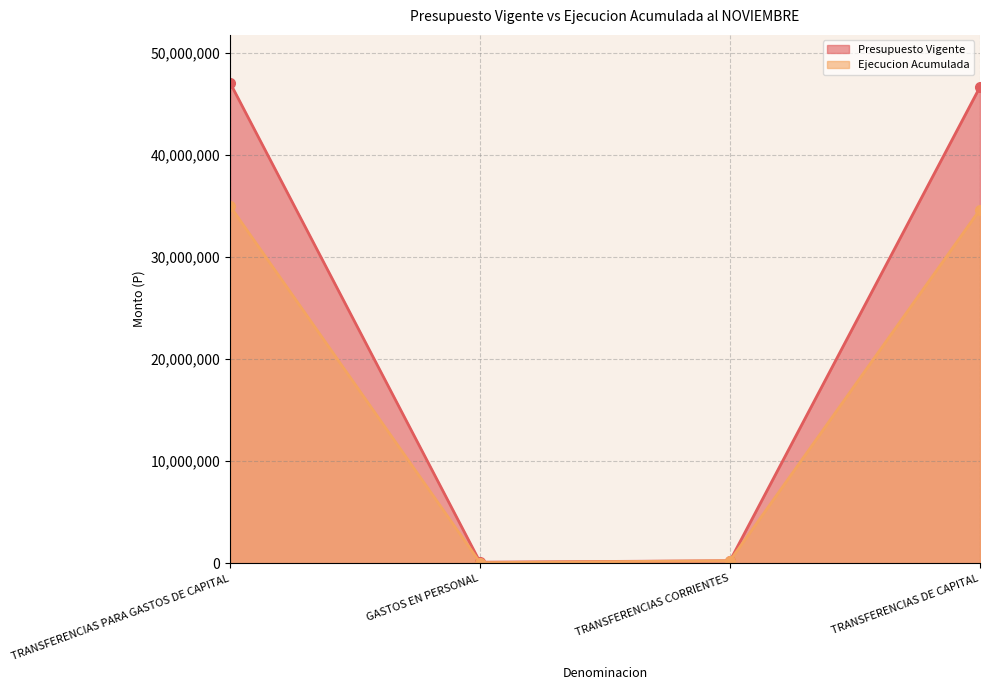

At which category is the sum across all series the highest?

TRANSFERENCIAS PARA GASTOS DE CAPITAL